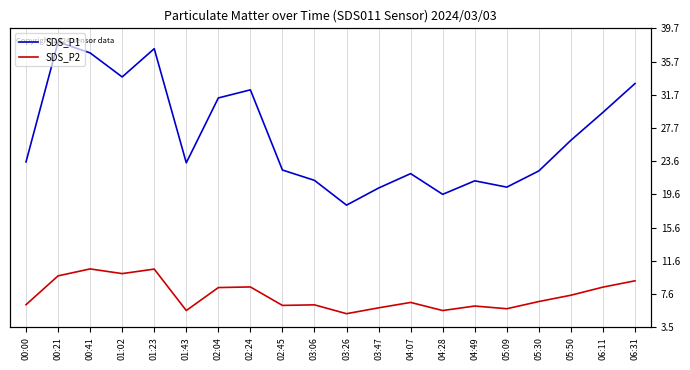

Which category has the lowest value across all series?

03:26